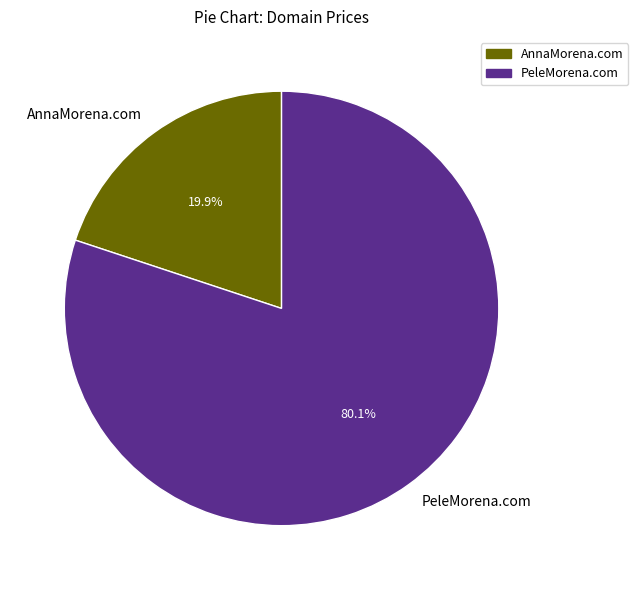

Count the number of slices in the pie.

2